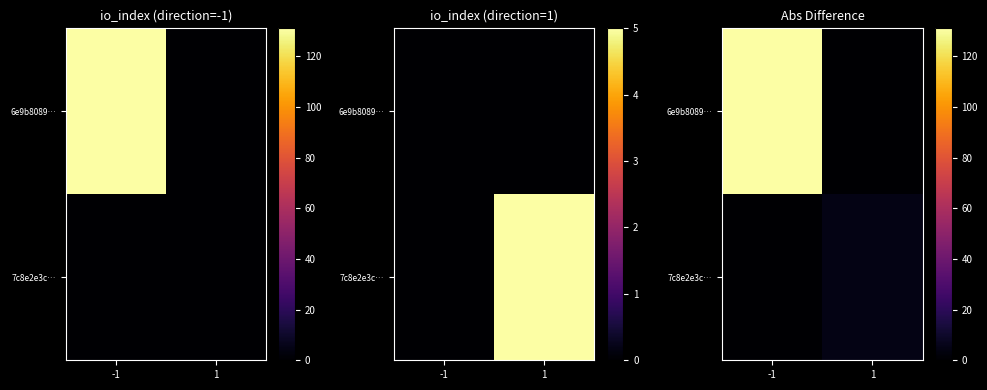

Is it true that 7c8e2e3c… equals 5 at 1?

True